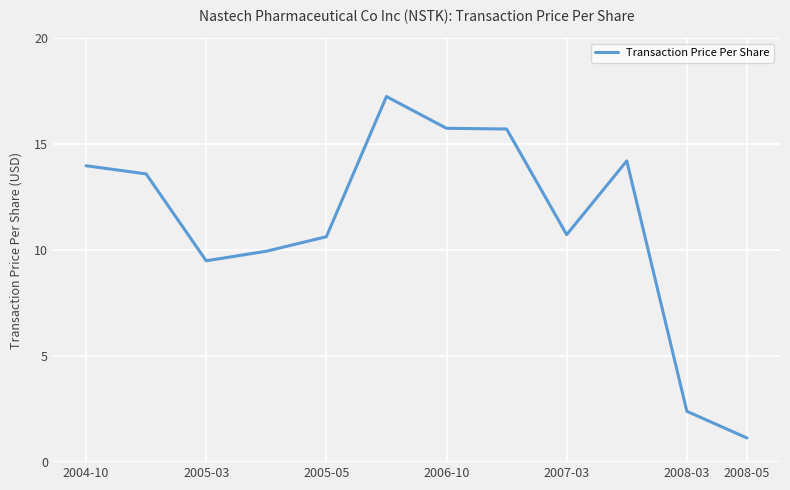

What is the minimum value shown in the chart?

1.1